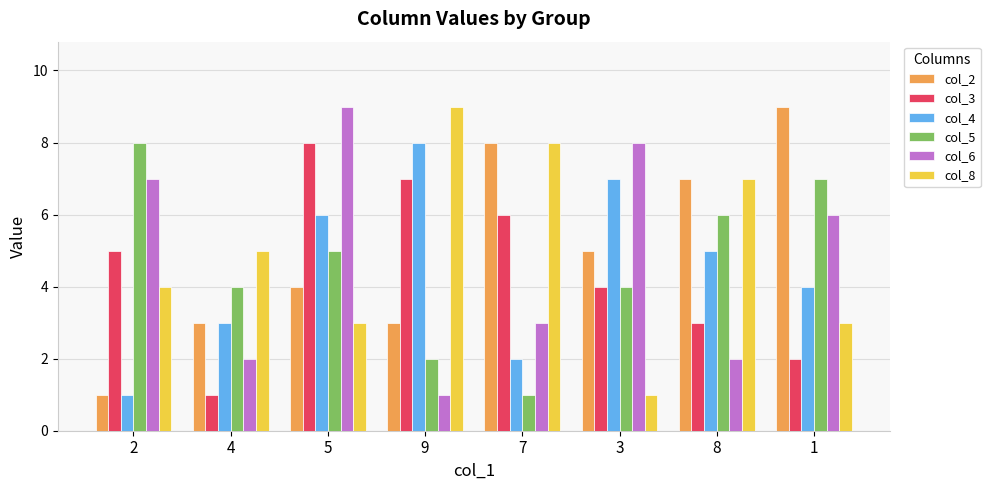

What is the minimum value for col_5?

1